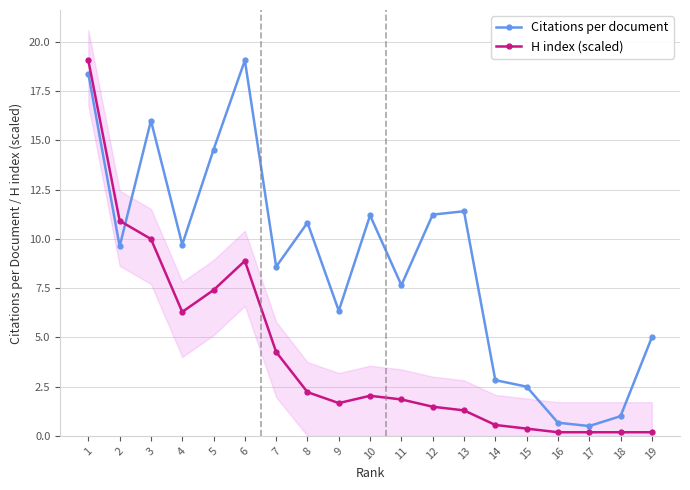

Which series has the largest total across all categories?

Citations per document